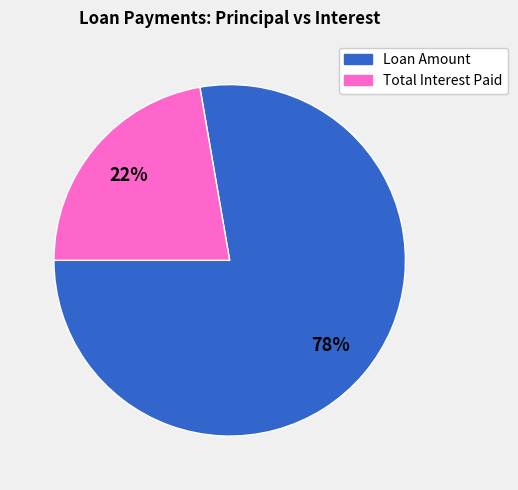

Which slice represents more than half of the pie?

Loan Amount